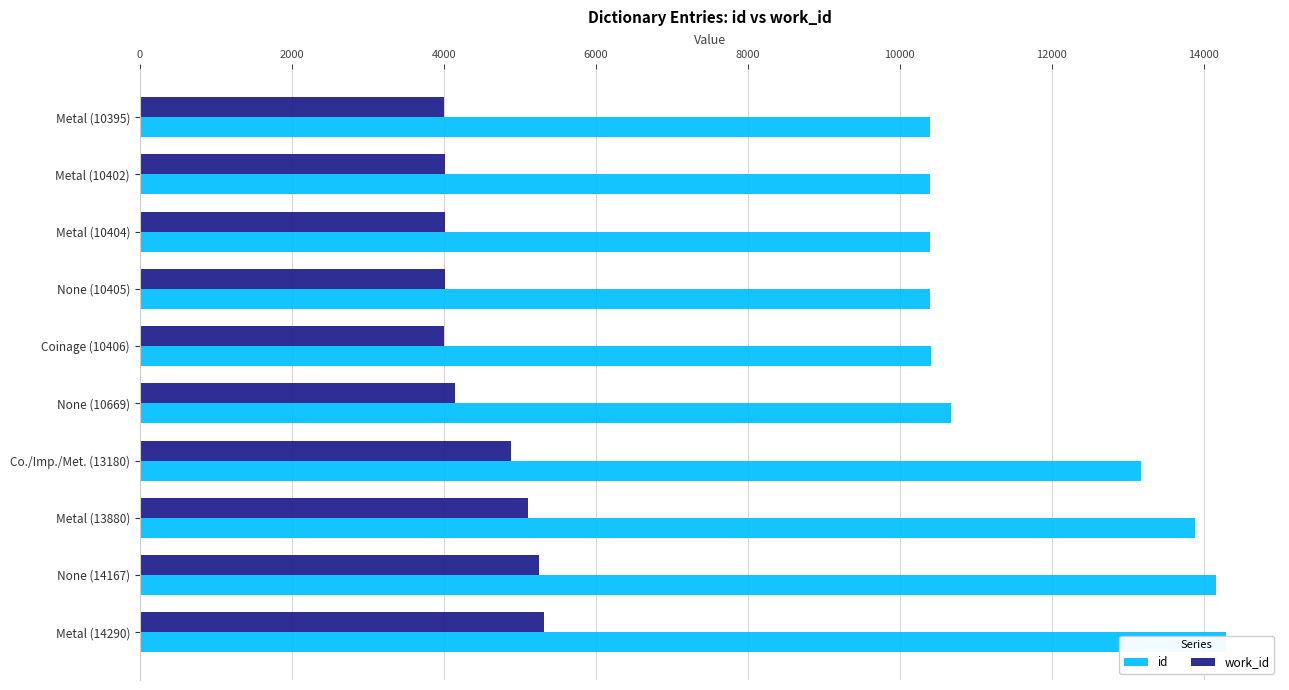

The value of work_id at Co./Imp./Met. (13180) is 4891. True or false?

True